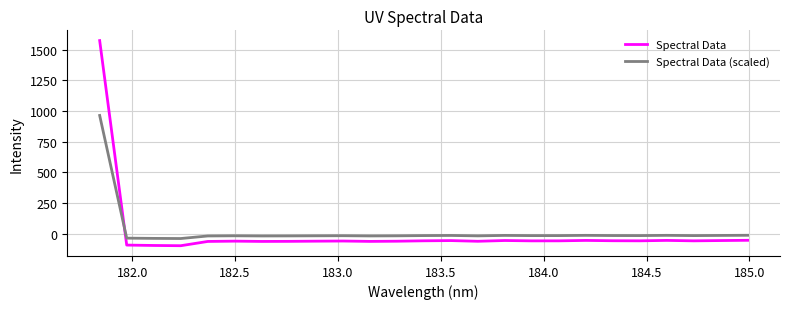

True or false: Spectral Data (scaled) and Spectral Data cross at least once.

True